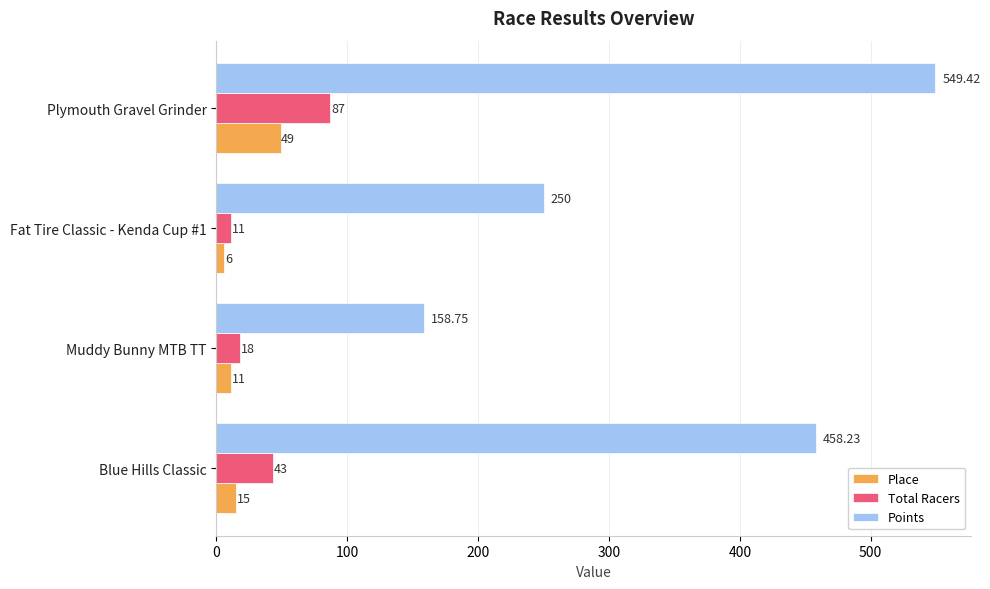

What are all the series names shown in the legend?

Place, Total Racers, Points